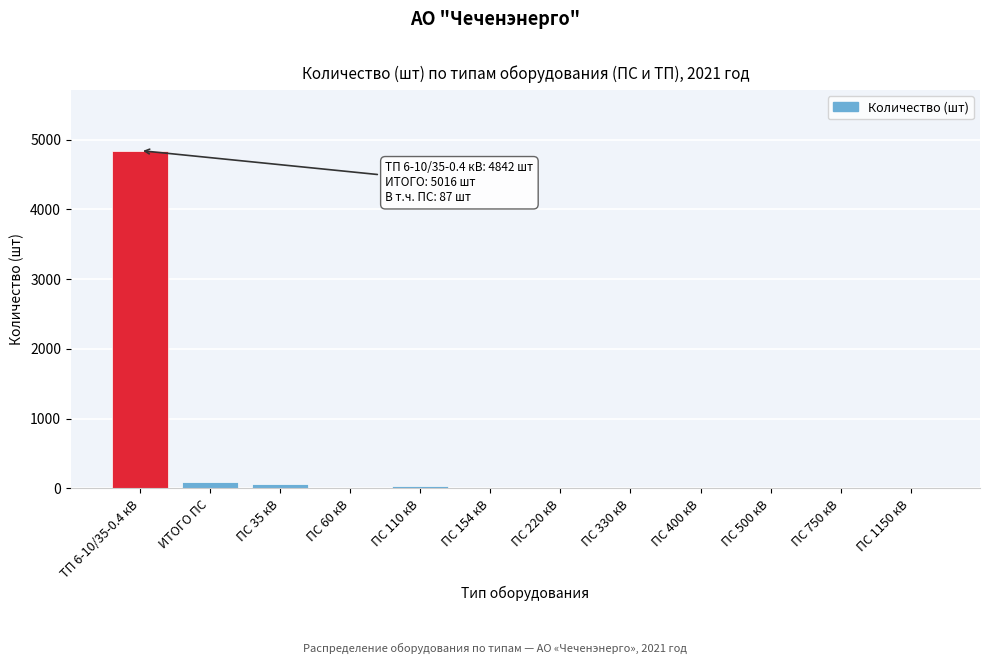

Reading left to right, extract all data points from this chart.

ТП 6-10/35-0.4 кВ=4842	ИТОГО ПС=87	ПС 35 кВ=59	ПС 60 кВ=0	ПС 110 кВ=28	ПС 154 кВ=0	ПС 220 кВ=0	ПС 330 кВ=0	ПС 400 кВ=0	ПС 500 кВ=0	ПС 750 кВ=0	ПС 1150 кВ=0